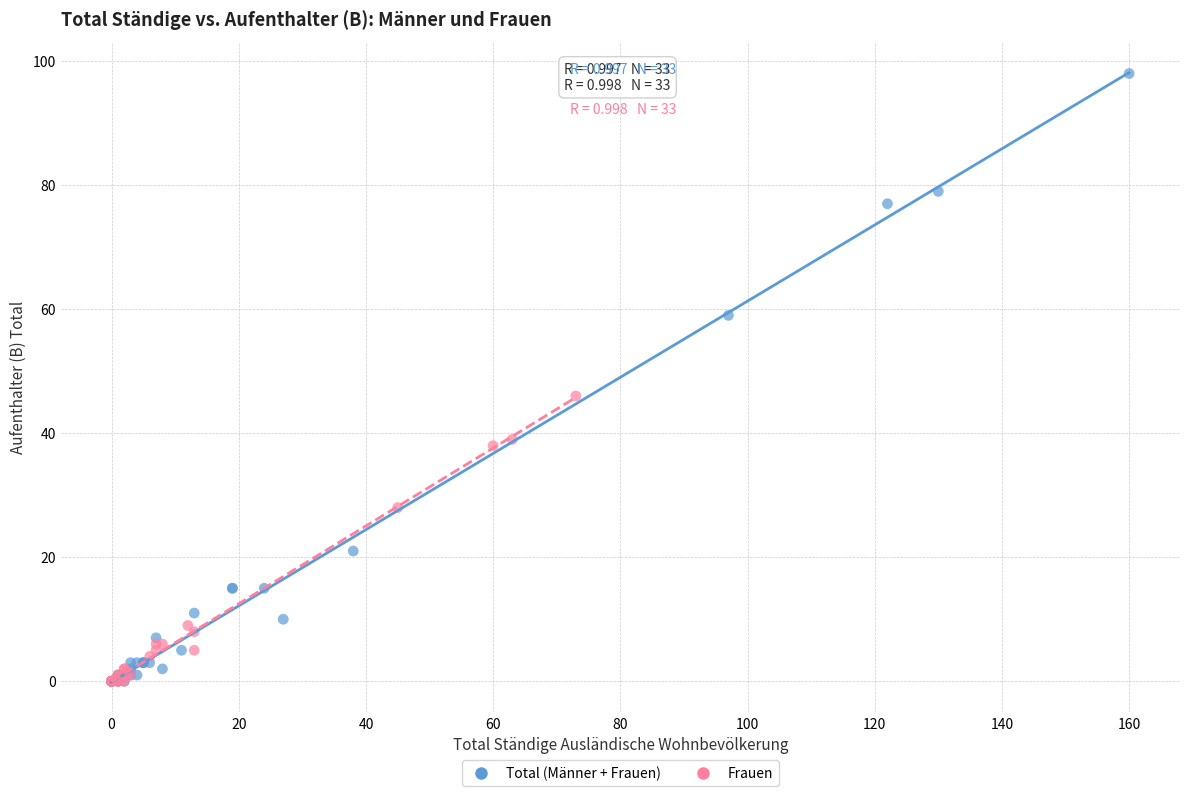

What are all the series names shown in the legend?

Total (Männer + Frauen), Frauen